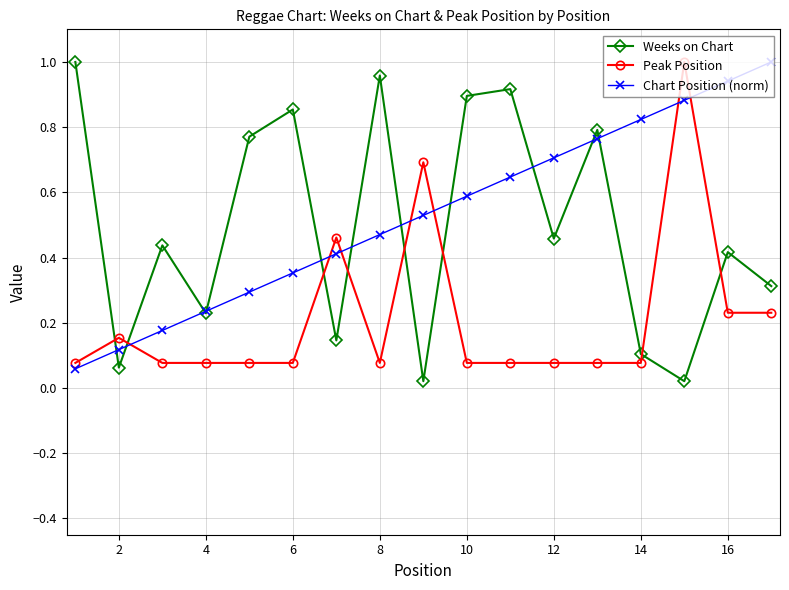

At how many categories does at least one series exceed 0?

17